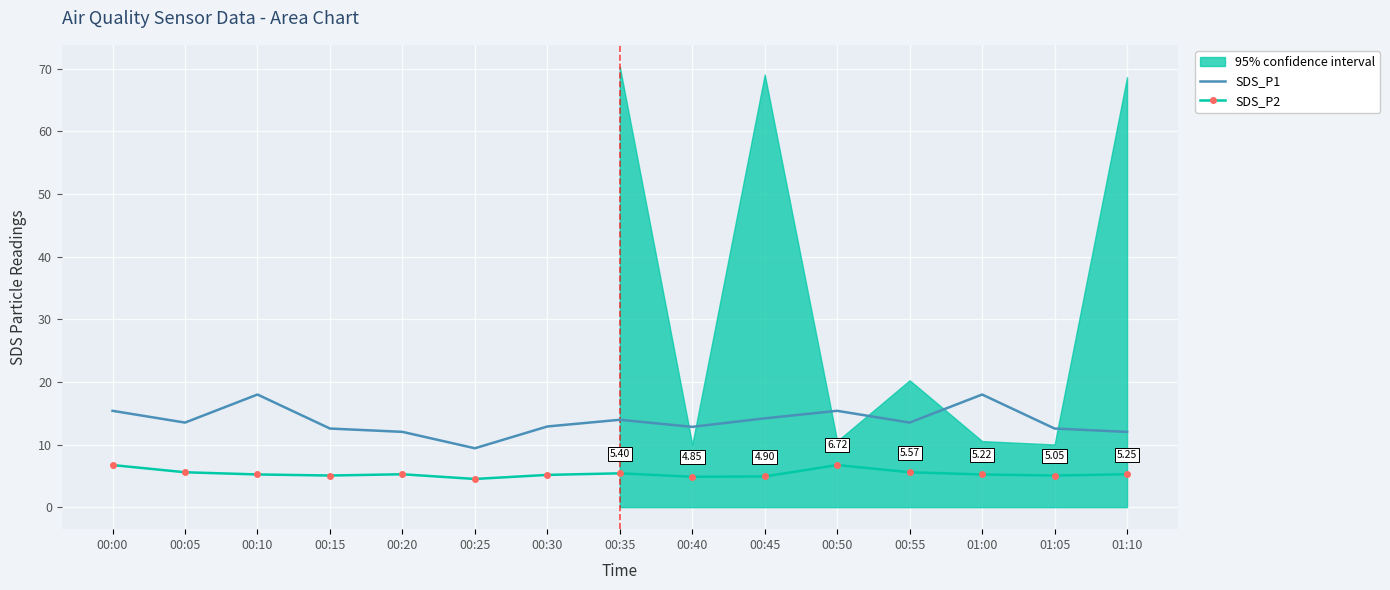

Is it true that SDS_P2 equals 4.9 at 00:45?

True